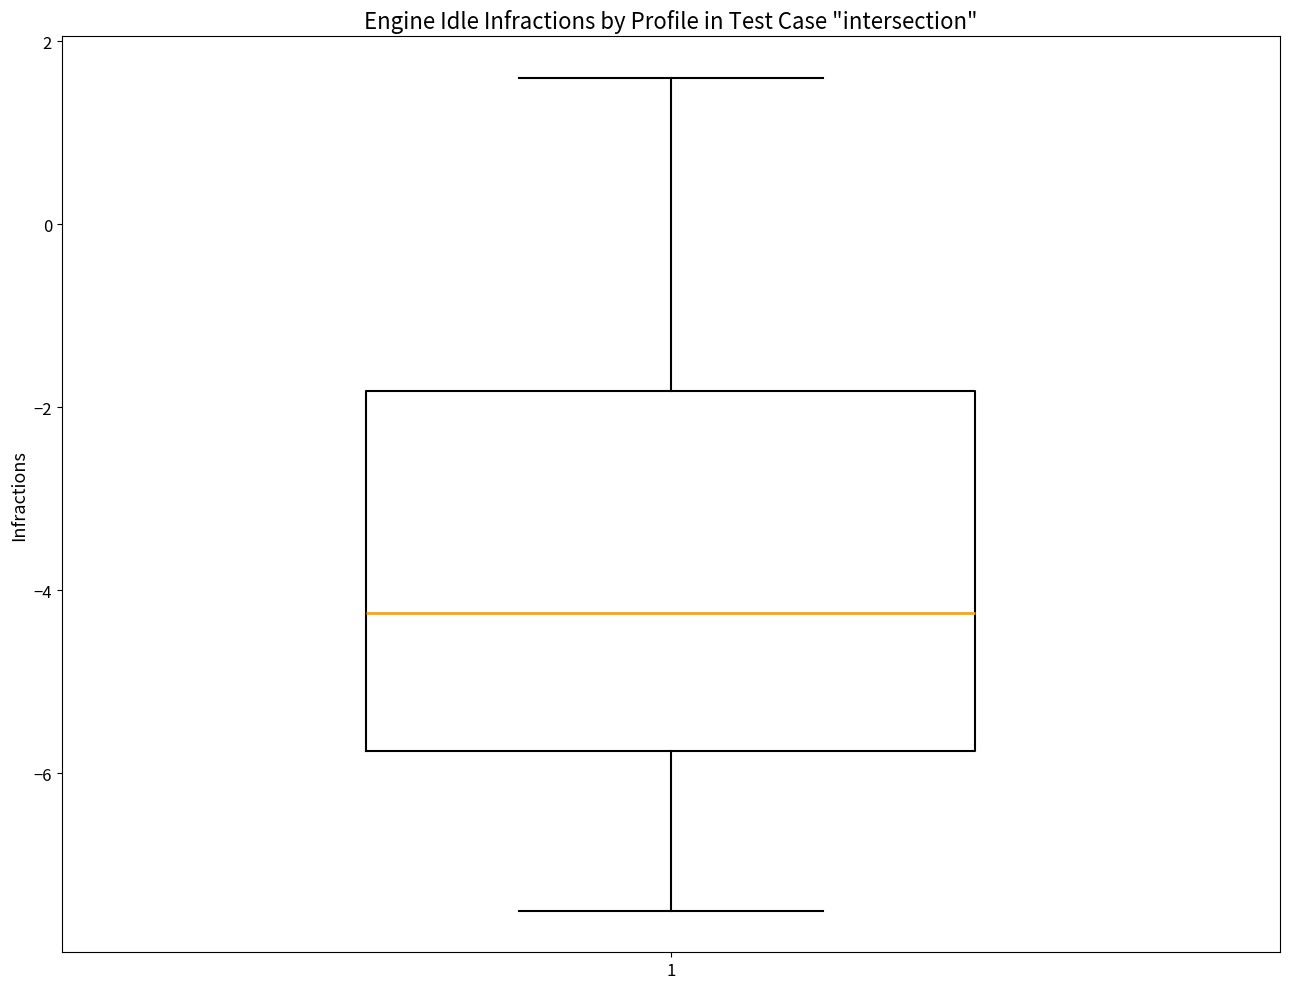

Read this box plot against the y-axis: the position of the median line, the range covered by the box, and the ends of both whiskers. The values are not printed on the chart, so give them approximately, as read against the axis.

median -4.2, box -5.8 to -1.8, whiskers -7.4 to 1.6